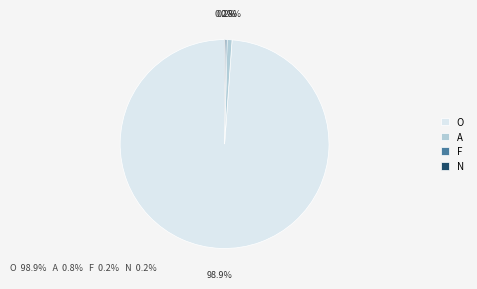

To the nearest percent, what is the difference between the largest and smallest slice percentages?

99%